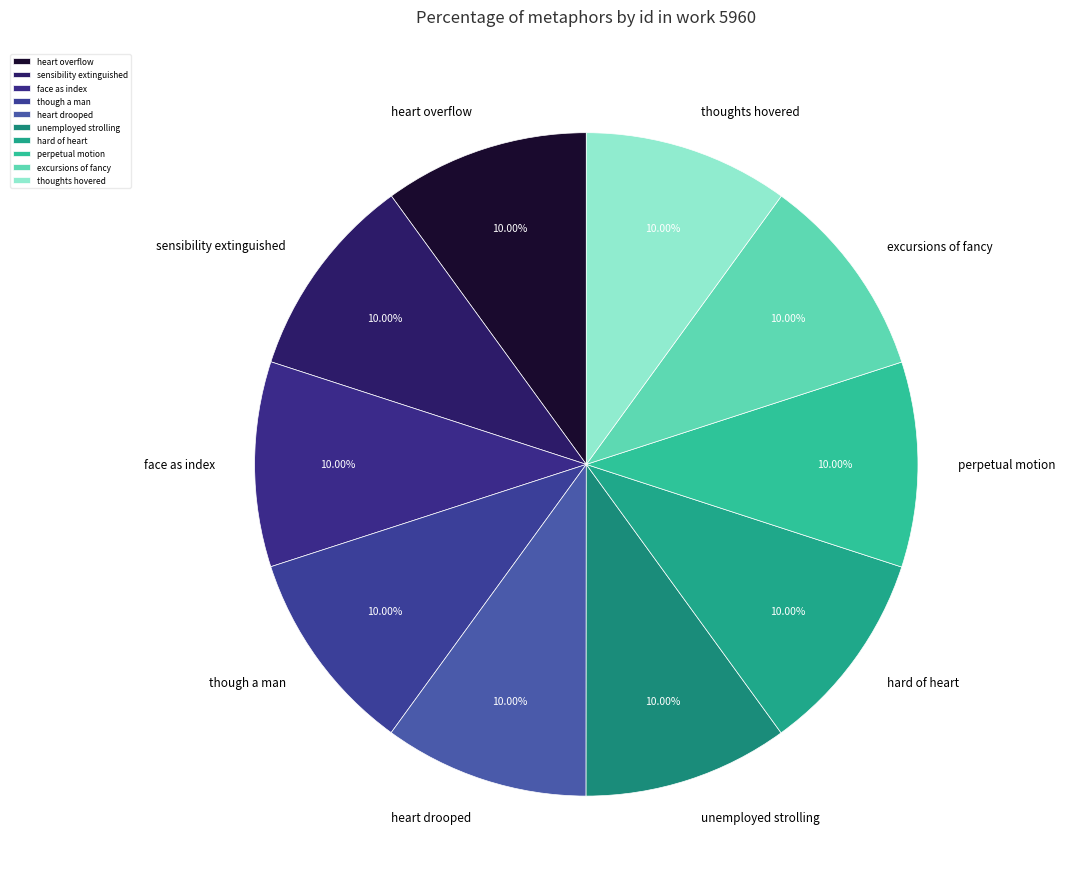

Count the number of slices in the pie.

10